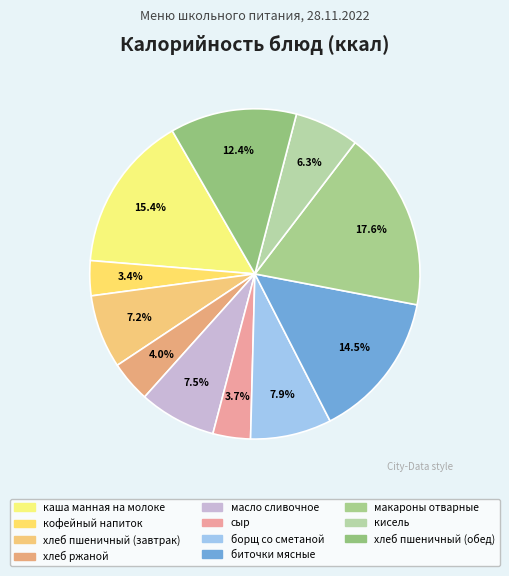

Combined, what portion of the pie is хлеб пшеничный (завтрак) and кофейный напиток?

10.6%